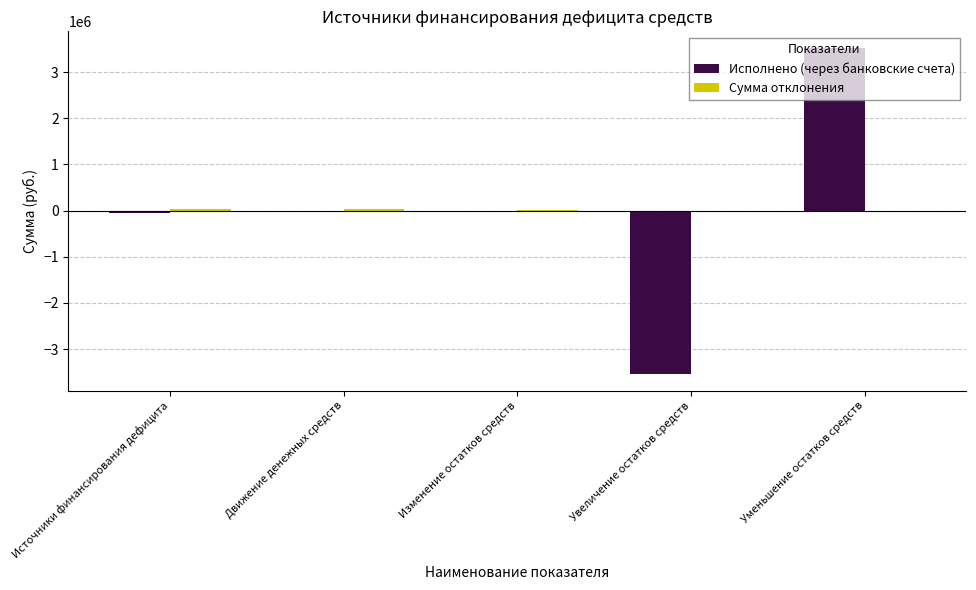

At which category does the chart reach its peak across all series?

Уменьшение остатков средств